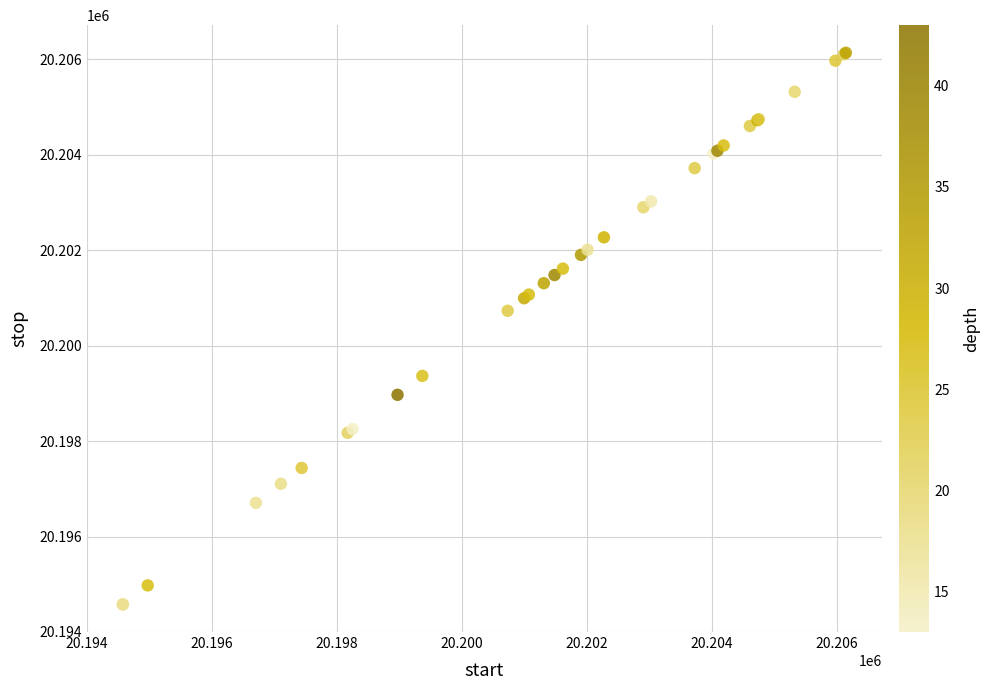

What Y value in the scatter plot is closest to 20200358?

20200732